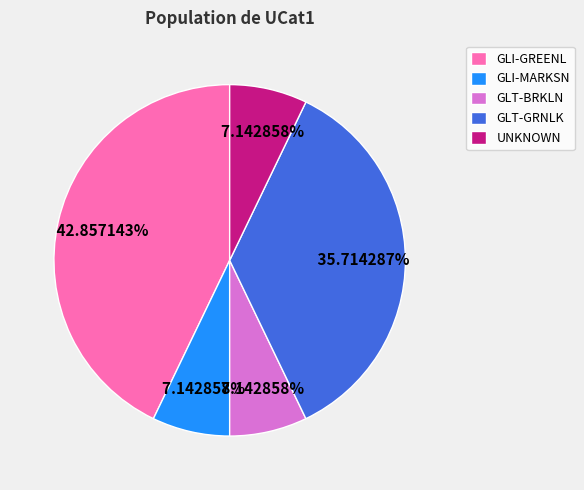

What is the largest slice in the pie chart?

GLI-GREENL